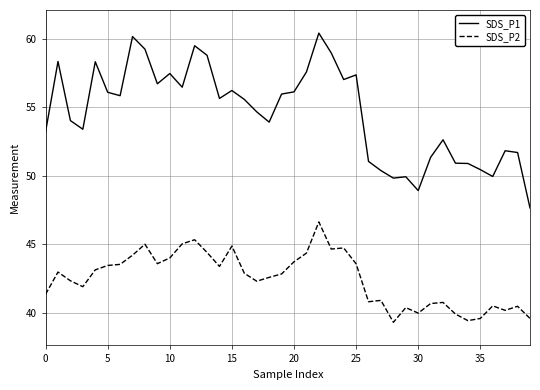

What is the difference between the maximum and minimum values in the SDS_P1 series?

12.8